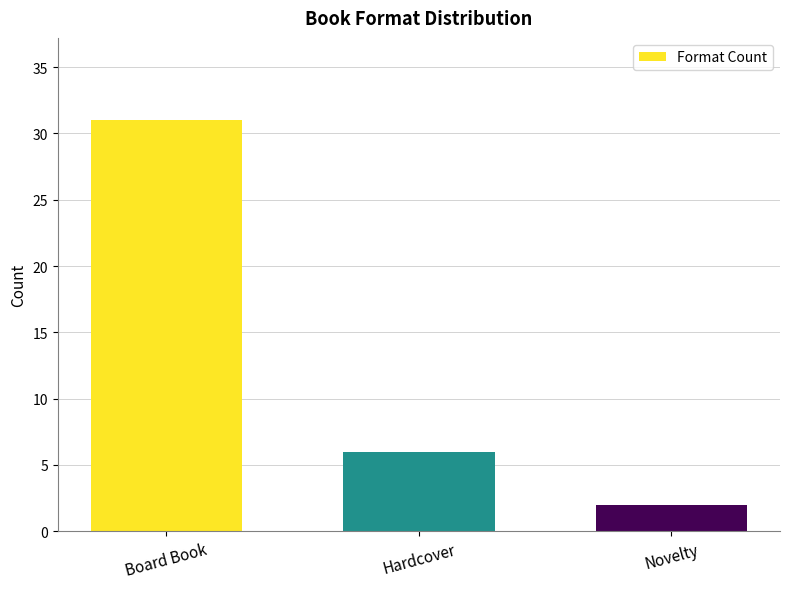

What is the sum of all values?

39